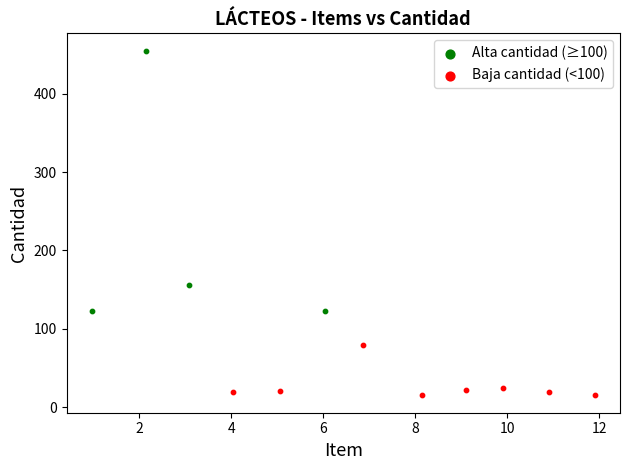

Which series has the widest spread of Y values?

Alta cantidad (≥100)